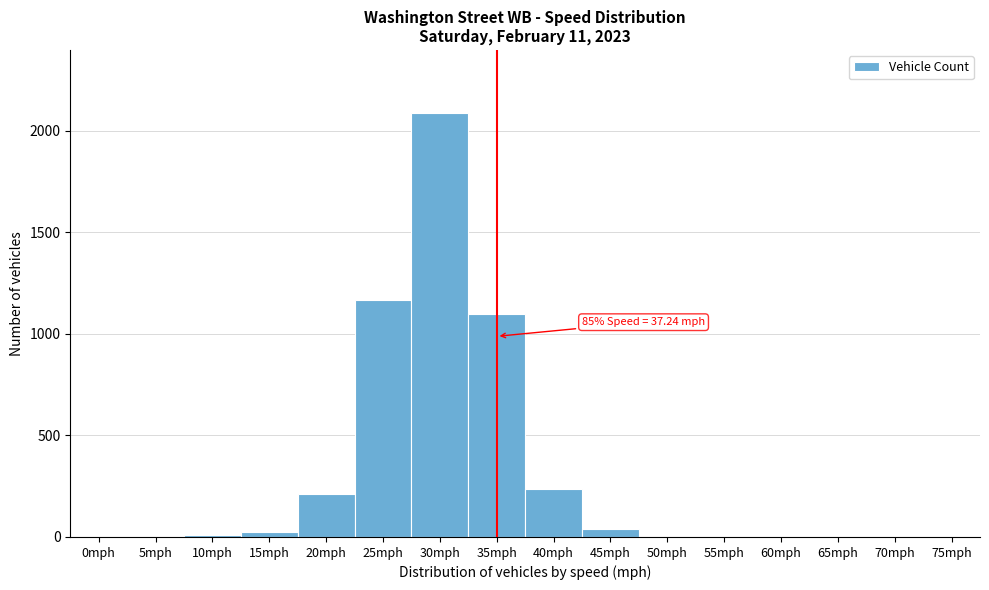

Is it true that the value at 25mph is 1164?

True